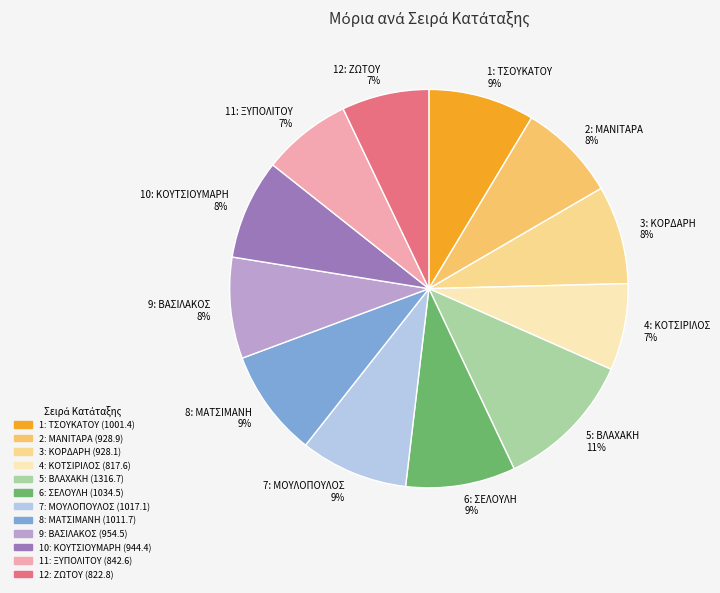

Combined, do 4: ΚΟΤΣΙΡΙΛΟΣ 7% and 3: ΚΟΡΔΑΡΗ 8% account for over 50%?

No